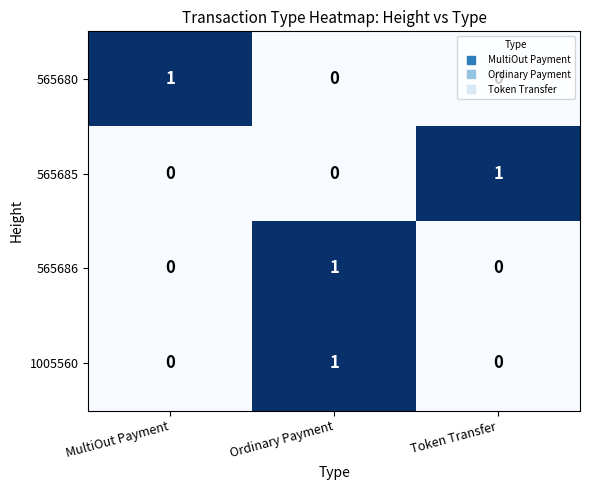

How many positive values does the 1005560 series have?

1